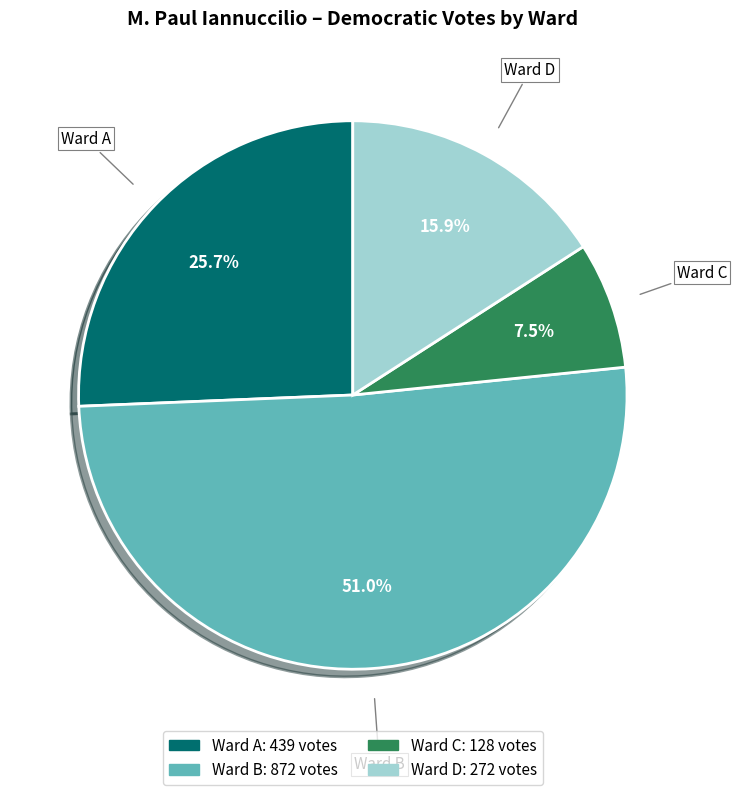

What percentage do Ward D and Ward A together represent?

41.6%